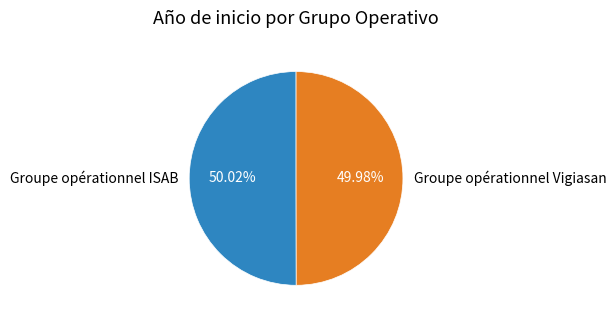

Is there a majority slice in this chart?

Yes